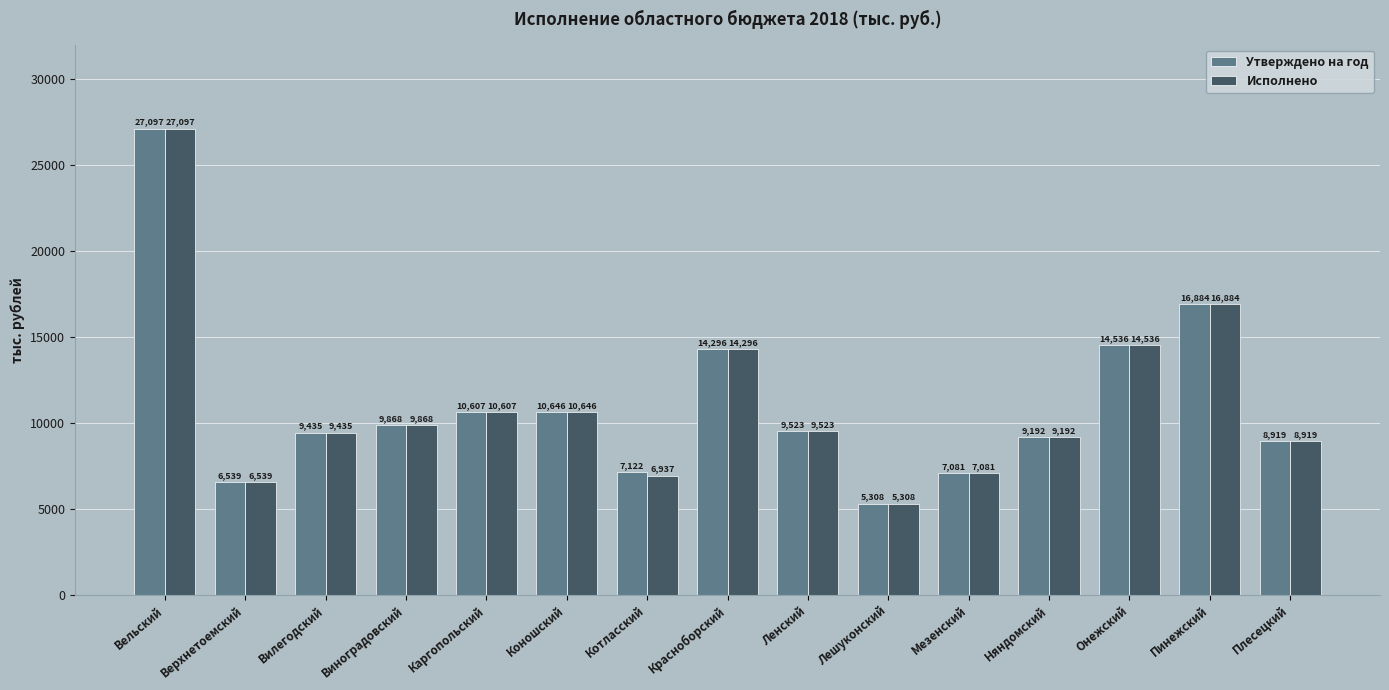

What is the difference between the maximum and minimum values in the Исполнено series?

21789.7